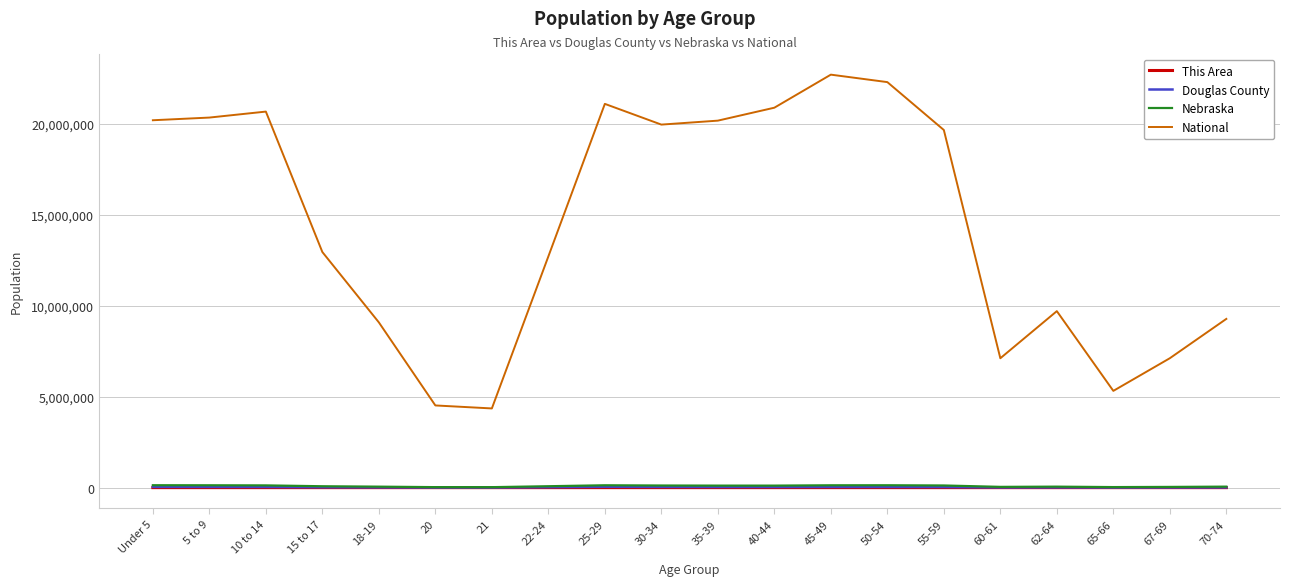

What is the maximum value shown in the chart?

22708591